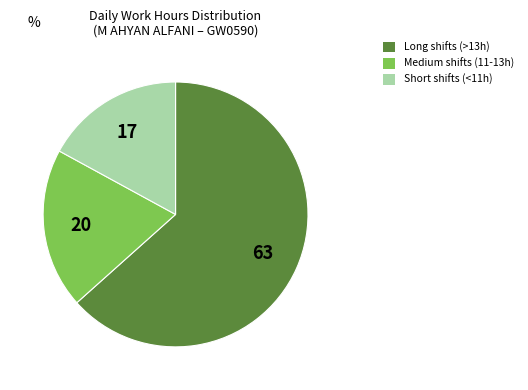

Is there any slice that represents more than half of the pie?

Yes